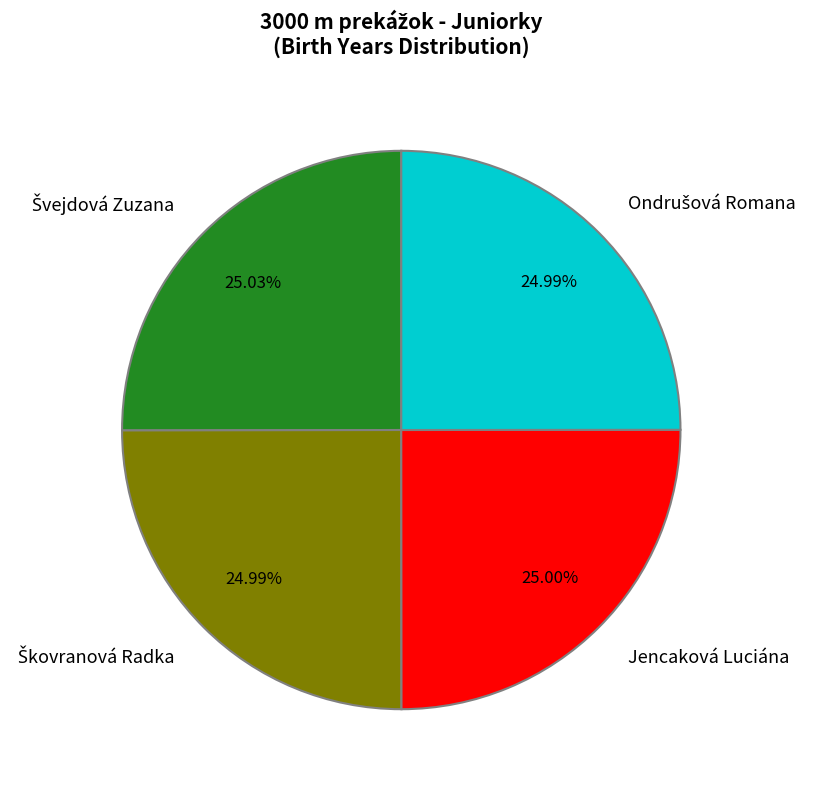

Does any single category account for the majority?

No